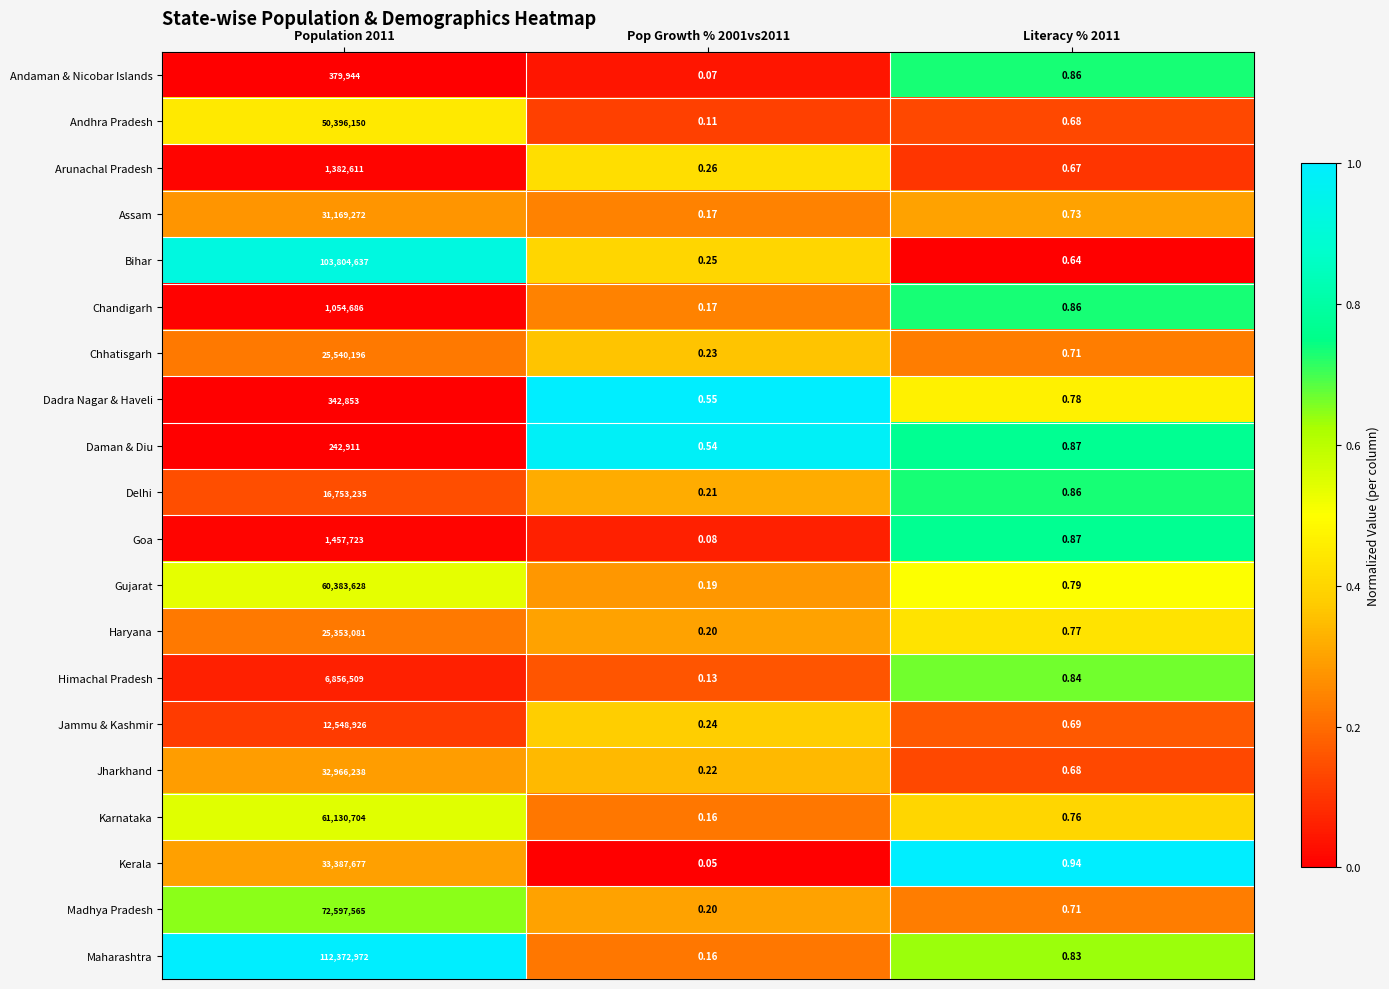

Which series has the largest range (max minus min)?

Maharashtra